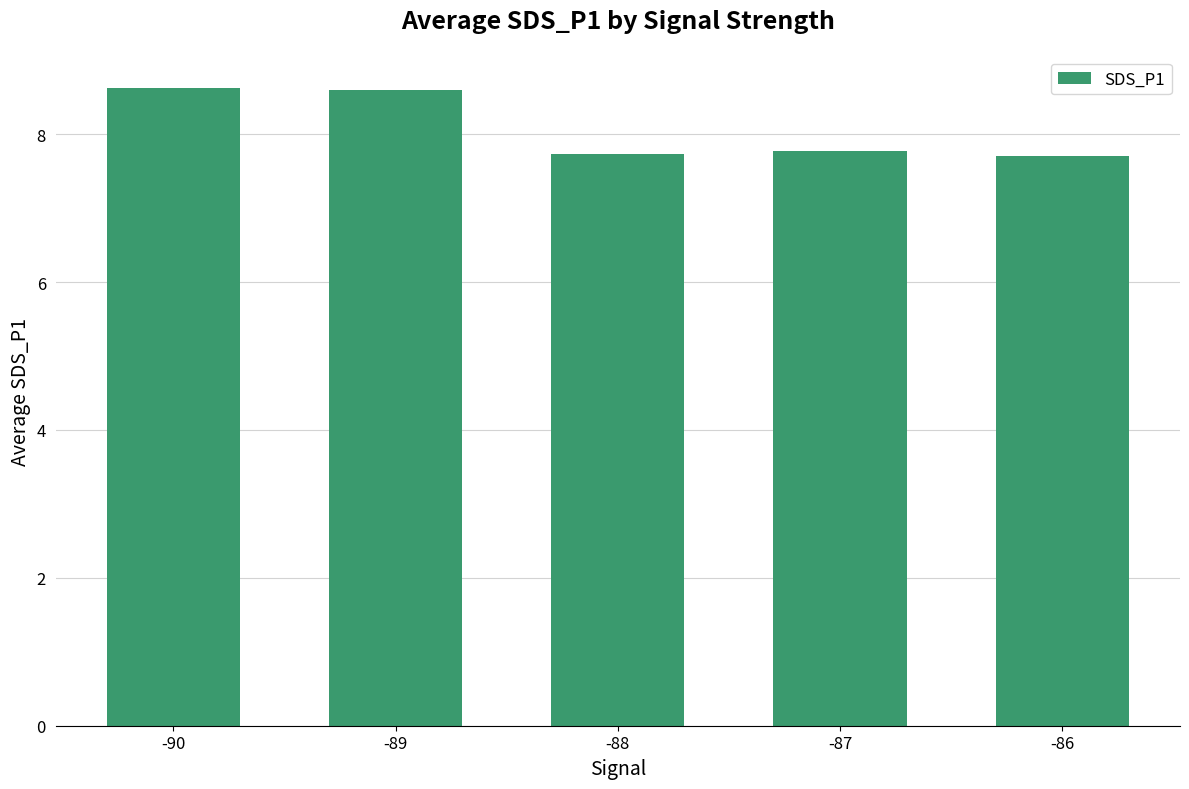

Reading left to right, what are all the values shown in this chart?

-90=8.6	-89=8.6	-88=7.7	-87=7.8	-86=7.7